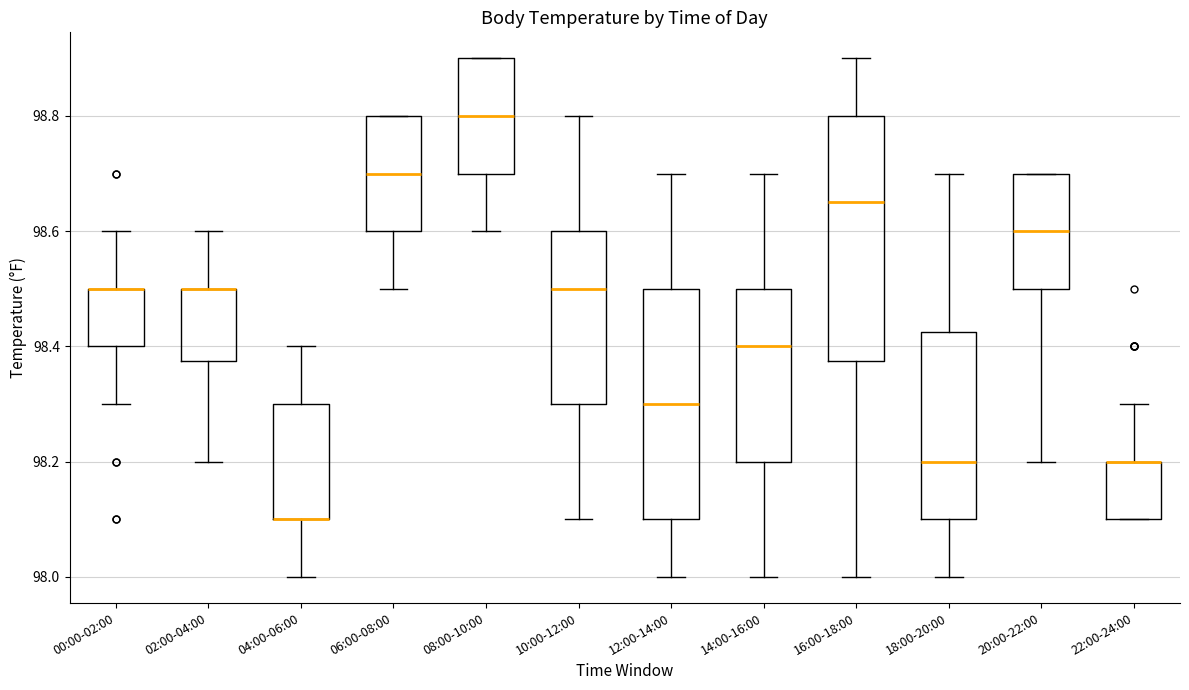

Where is the lower edge of the box for 06:00-08:00 on the y-axis? The values are not printed on the chart, so give them approximately, as read against the axis.

98.60